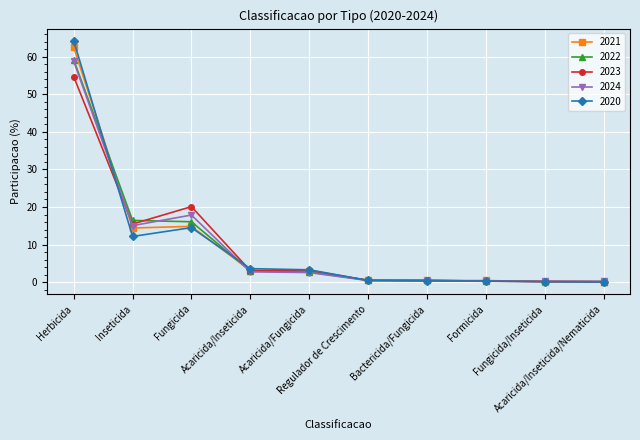

At how many categories does at least one series exceed 64?

1